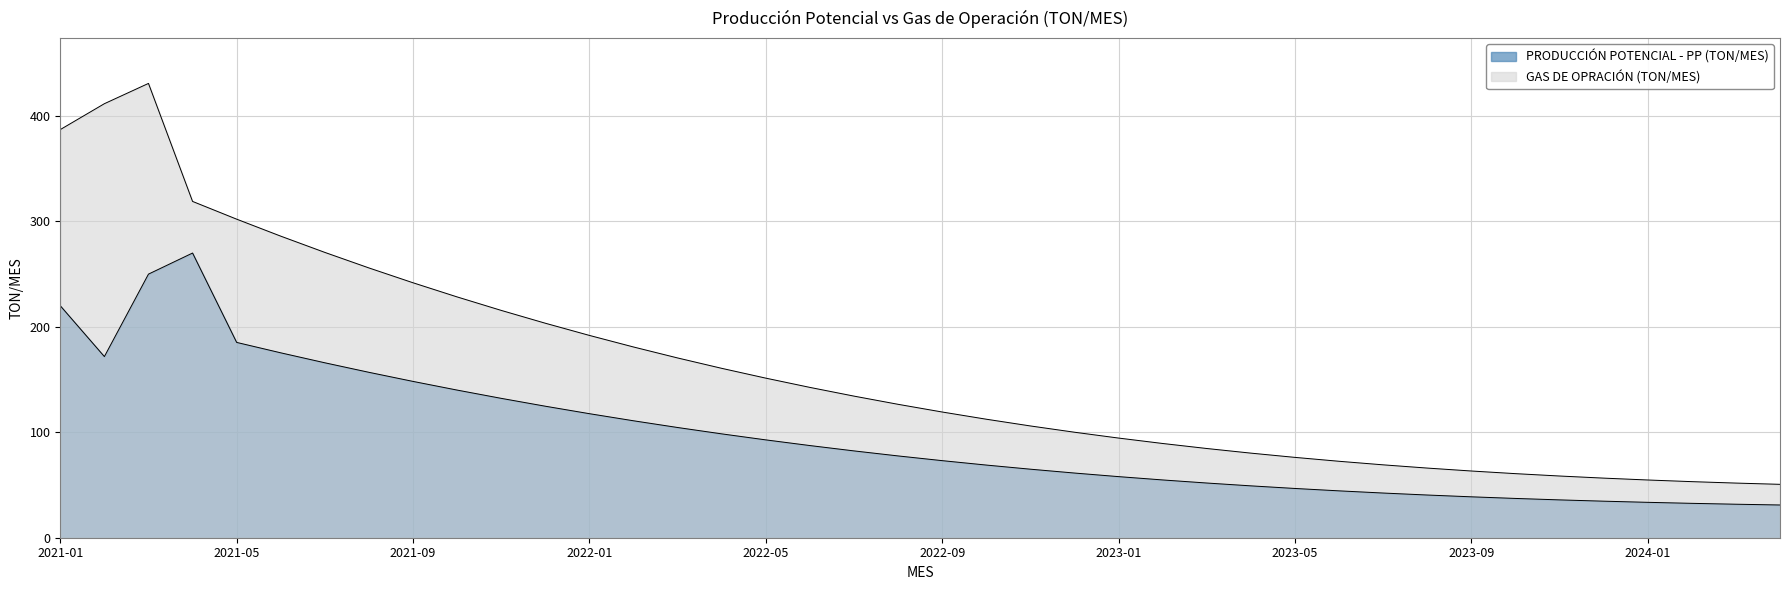

Is the value of PRODUCCIÓN POTENCIAL - PP (TON/MES) at 2022-03 greater than the value of GAS DE OPRACIÓN (TON/MES) at 2022-05?

No